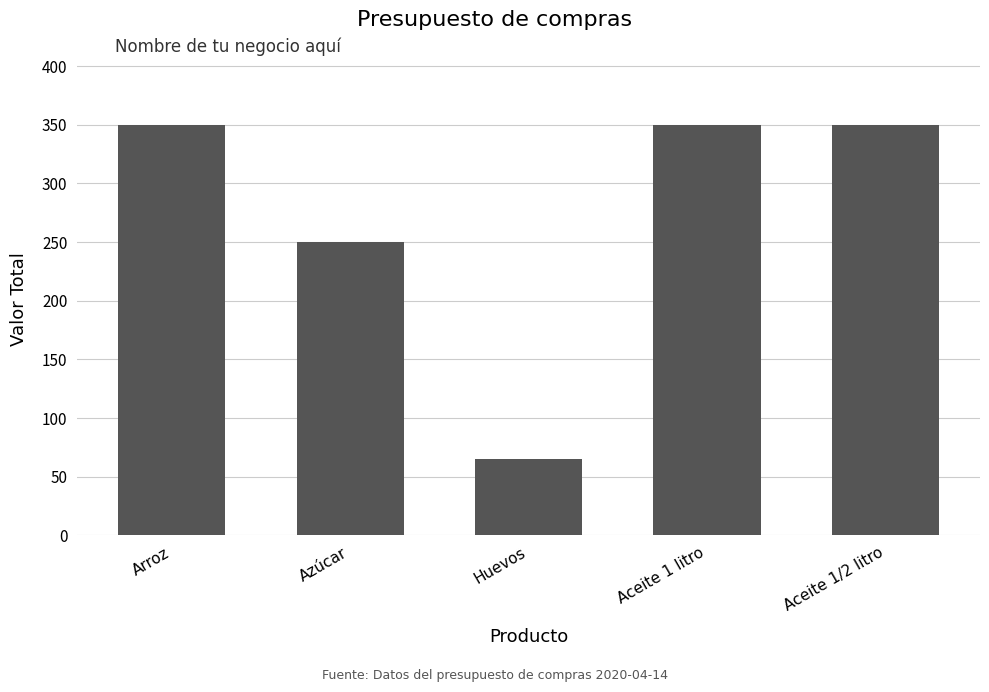

What is the minimum value shown in the chart?

64.8